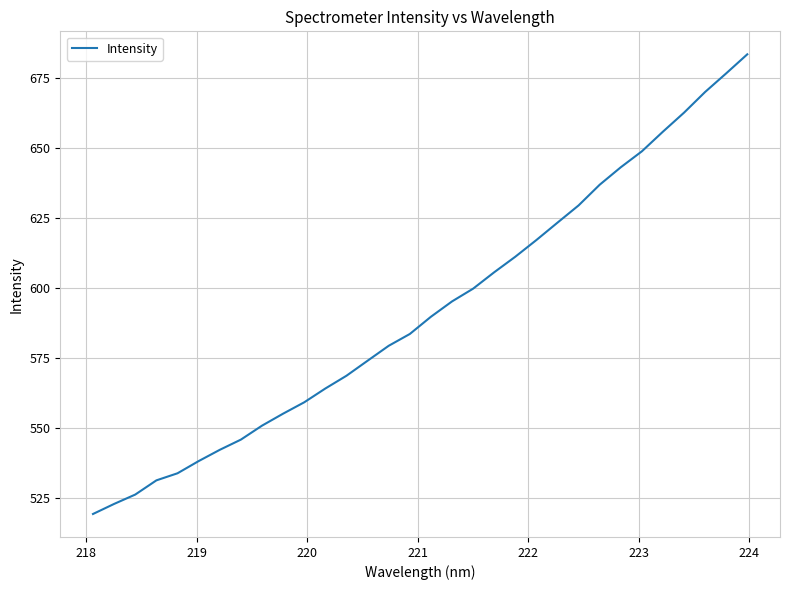

What is the maximum value shown in the chart?

683.4